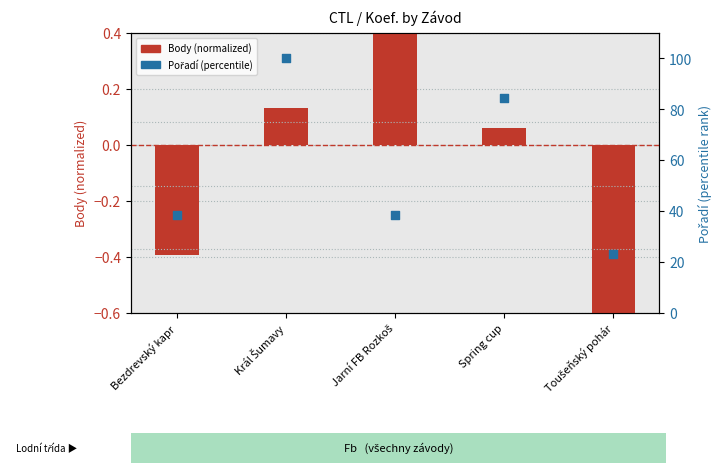

At which category is the sum across all series the highest?

Král Šumavy